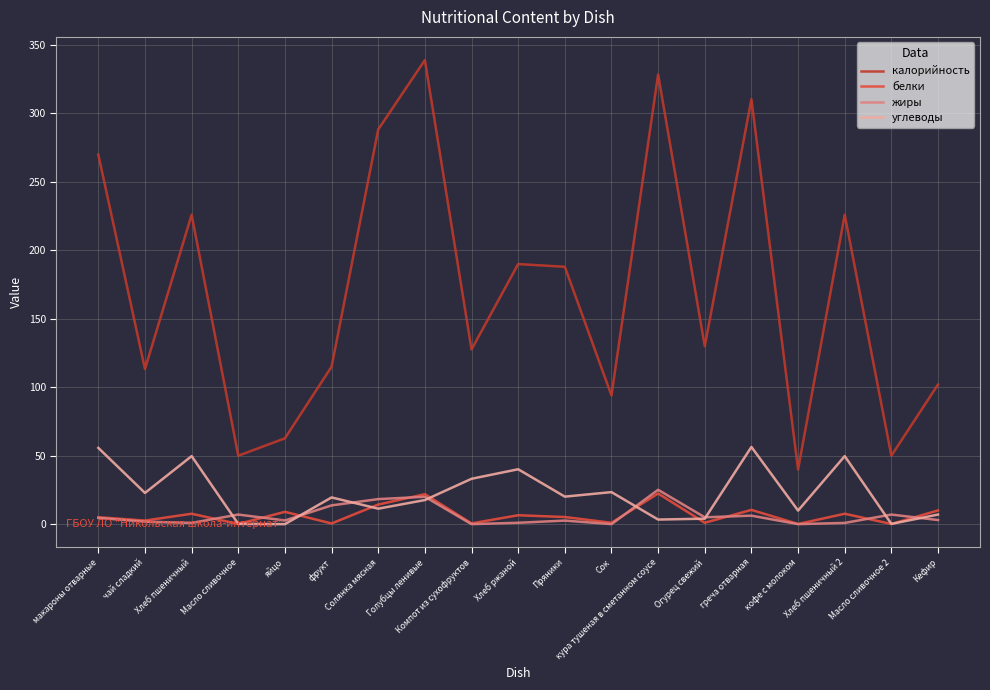

Which series has the largest range (max minus min)?

калорийность